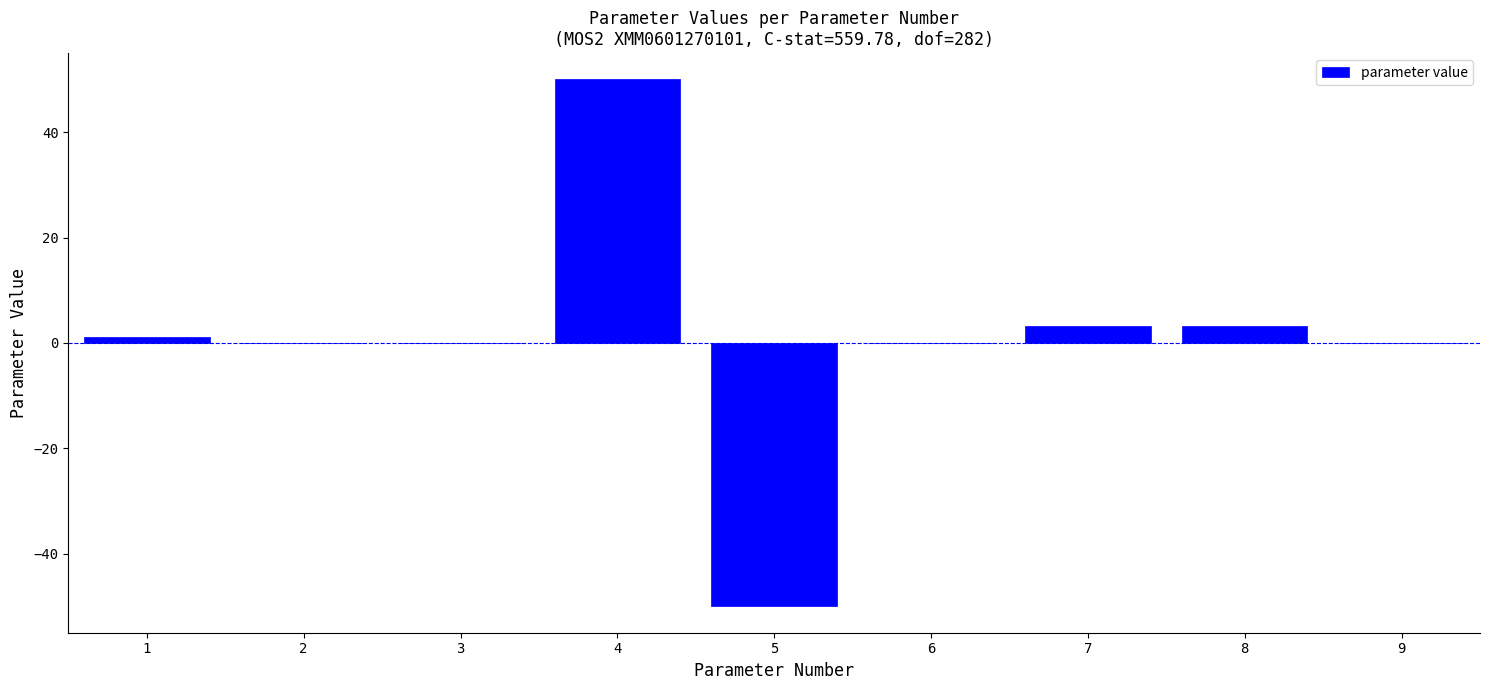

What is the change in value from 5 to 8?

+53.2